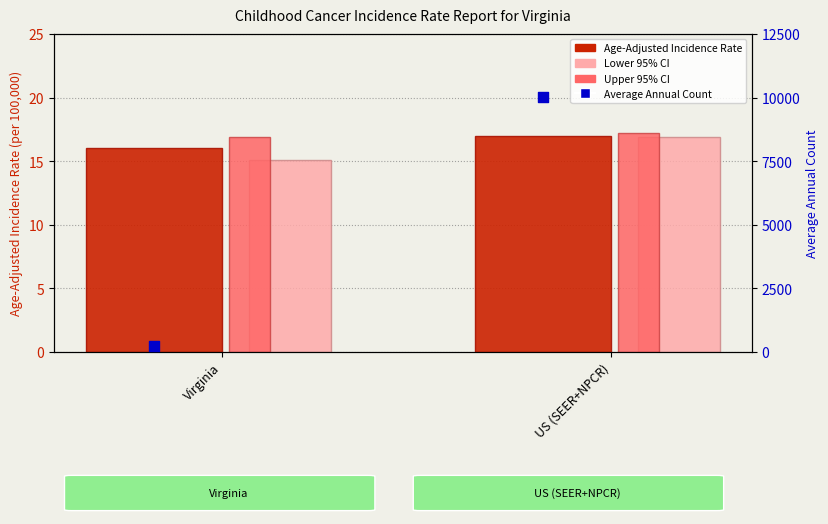

Which series reaches the maximum Y coordinate?

Average Annual Count (scaled)